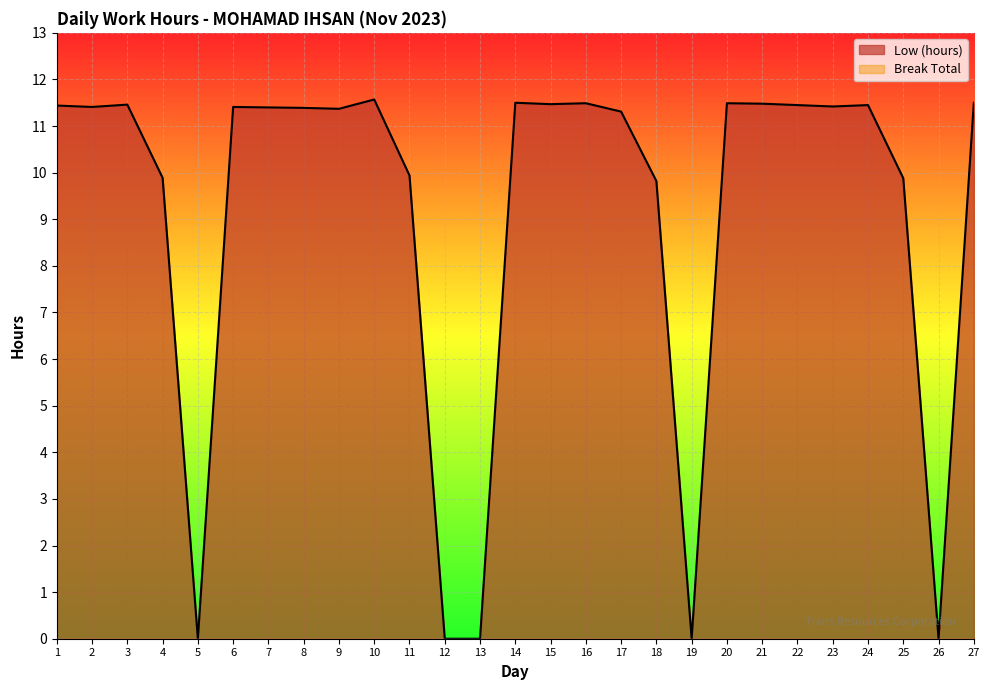

List the labels in order of value, largest first.

10, 14, 27, 16, 20, 21, 15, 3, 22, 24, 1, 23, 2, 6, 7, 8, 9, 17, 11, 4, 25, 18, 5, 12, 13, 19, 26